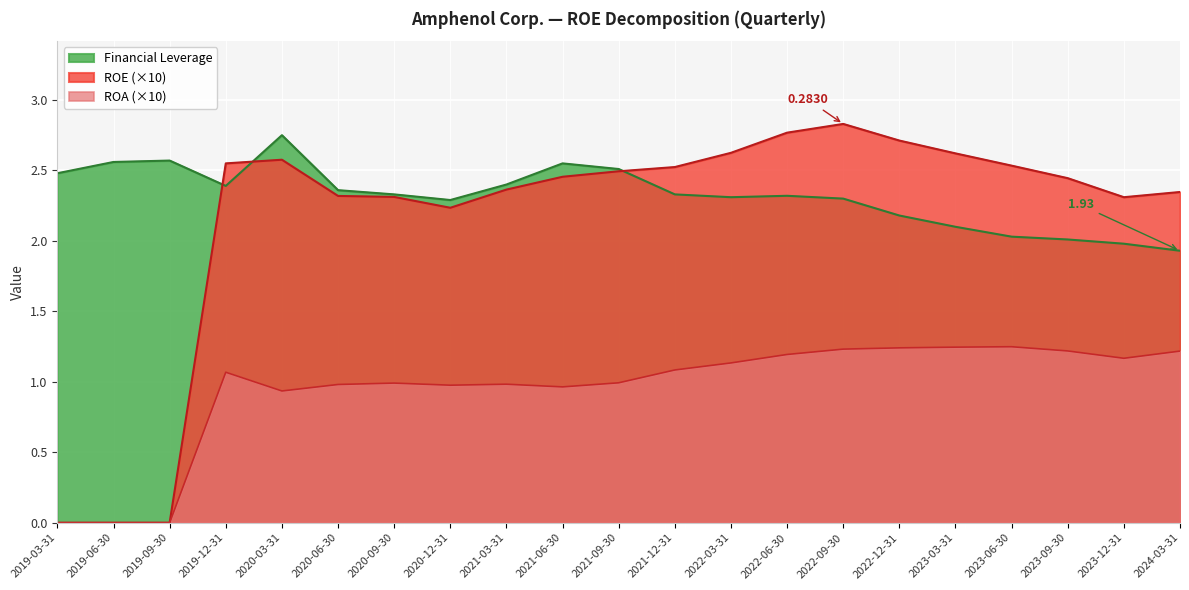

True or false: ROA and Leverage cross at least once.

False